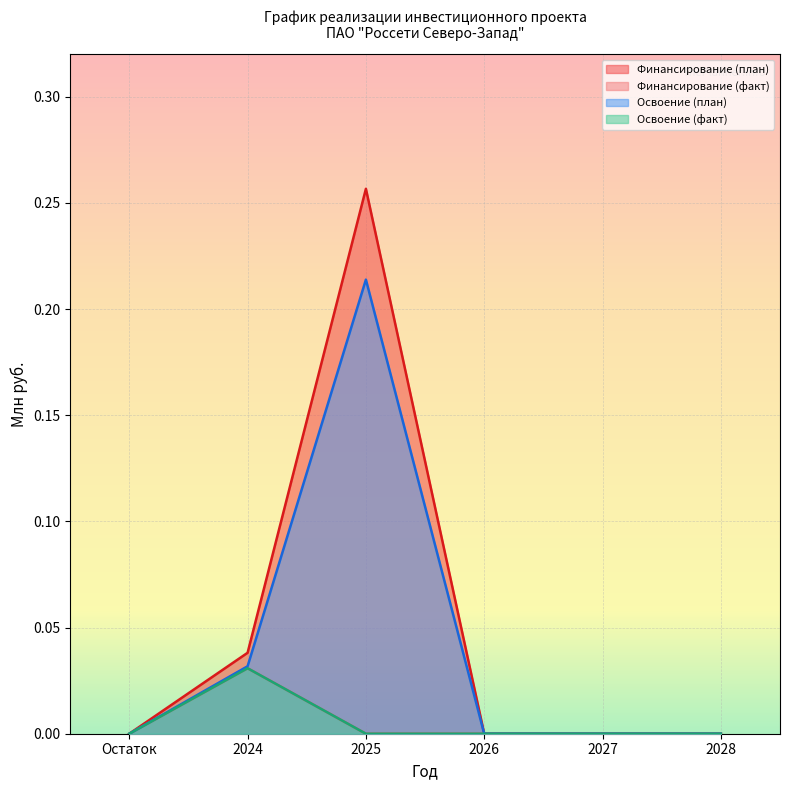

How many lines are shown in the chart?

4